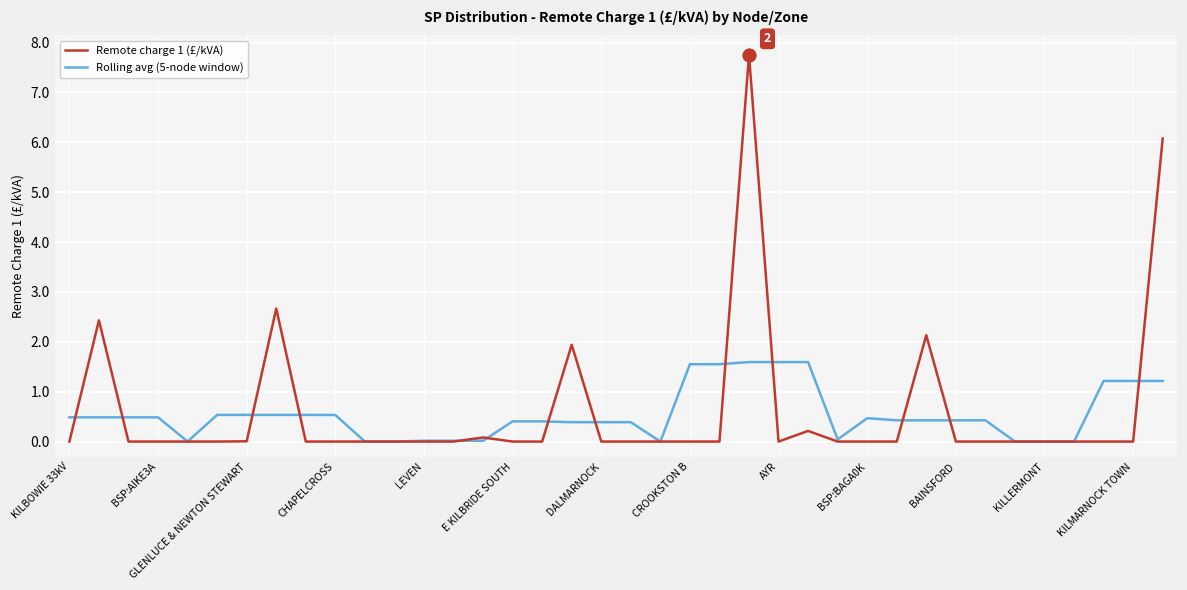

What is the greatest value displayed?

7.8